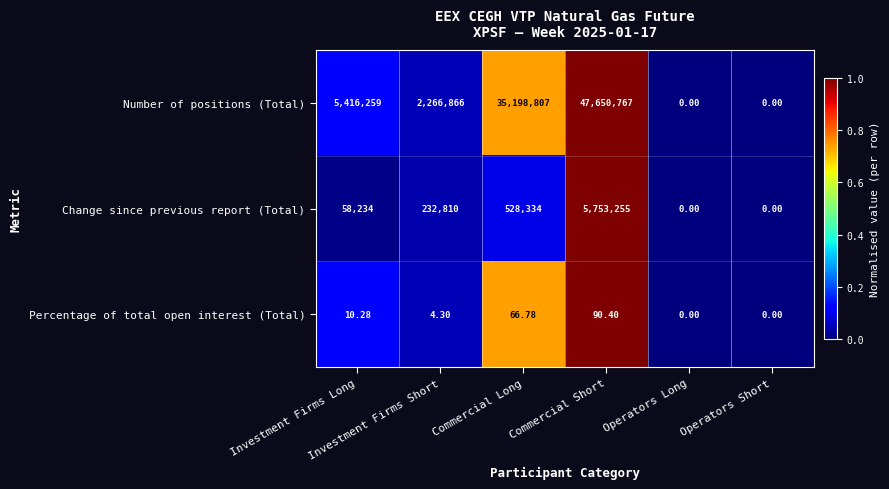

Which series has the widest spread of values?

Number of positions (Total)